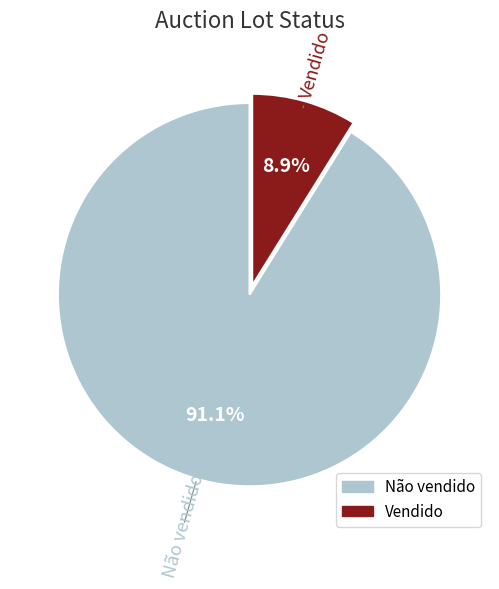

True or false: Não vendido accounts for 91% of the total.

True